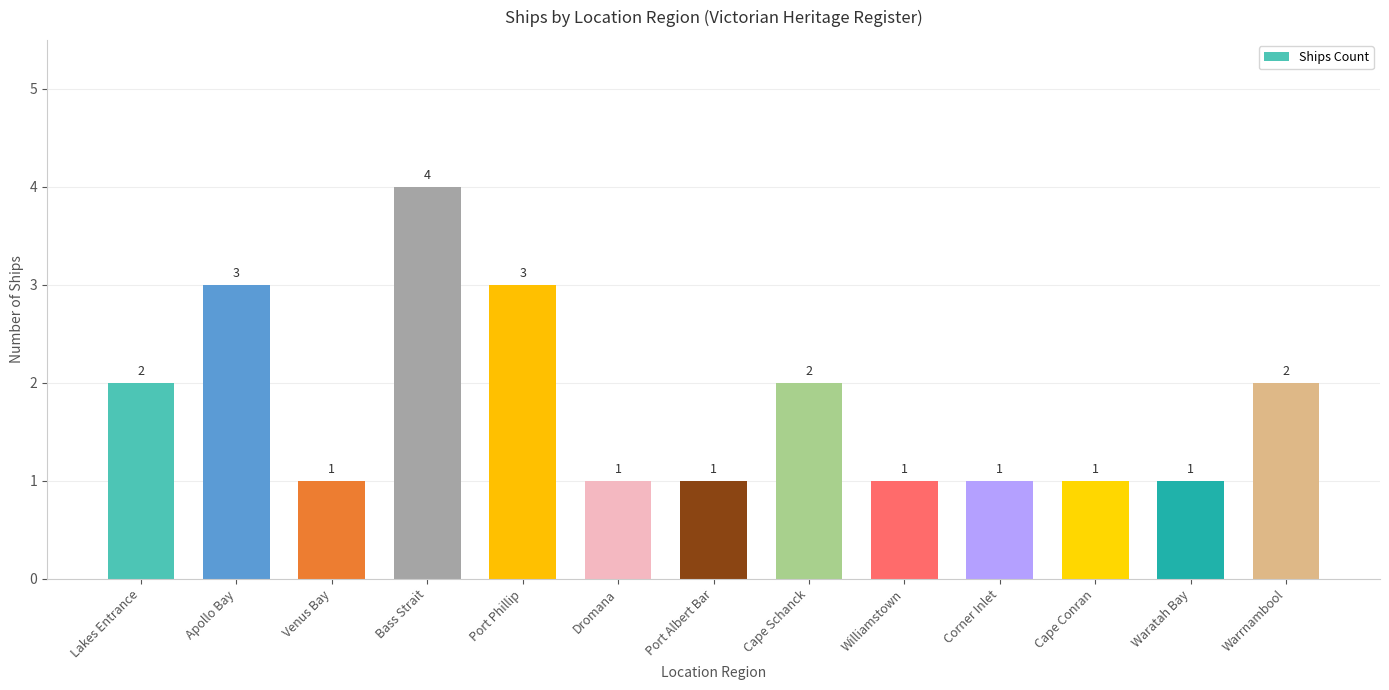

Between Cape Conran and Lakes Entrance, which is larger?

Lakes Entrance